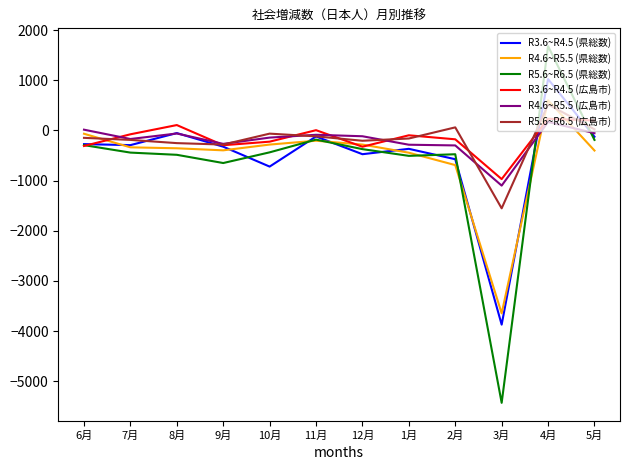

True or false: R5.6~R6.5 (広島市) has a value of -207 at 12月.

True